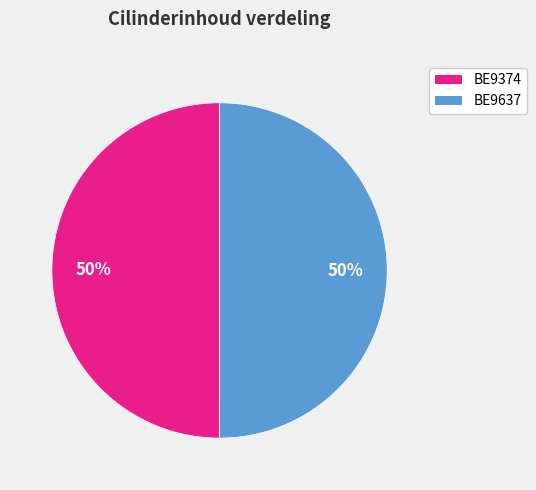

Approximately how many times larger is the value at BE9374 compared to BE9637?

1.0